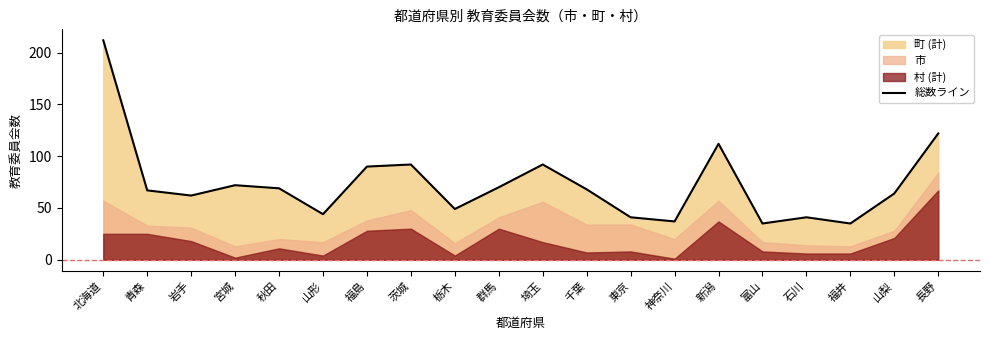

Rank the categories by value from lowest to highest.

富山, 福井, 神奈川, 東京, 石川, 山形, 栃木, 岩手, 山梨, 青森, 千葉, 秋田, 群馬, 宮城, 福島, 茨城, 埼玉, 新潟, 長野, 北海道